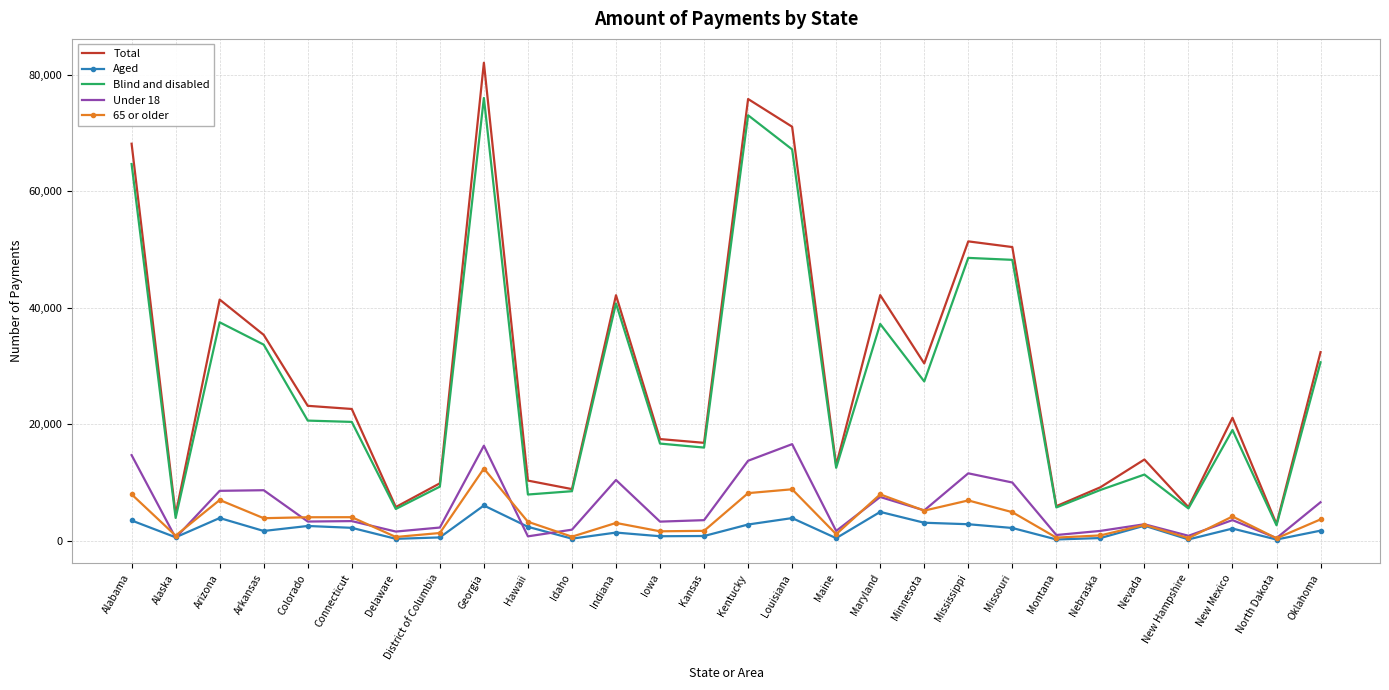

What is the minimum value shown in the chart?

211